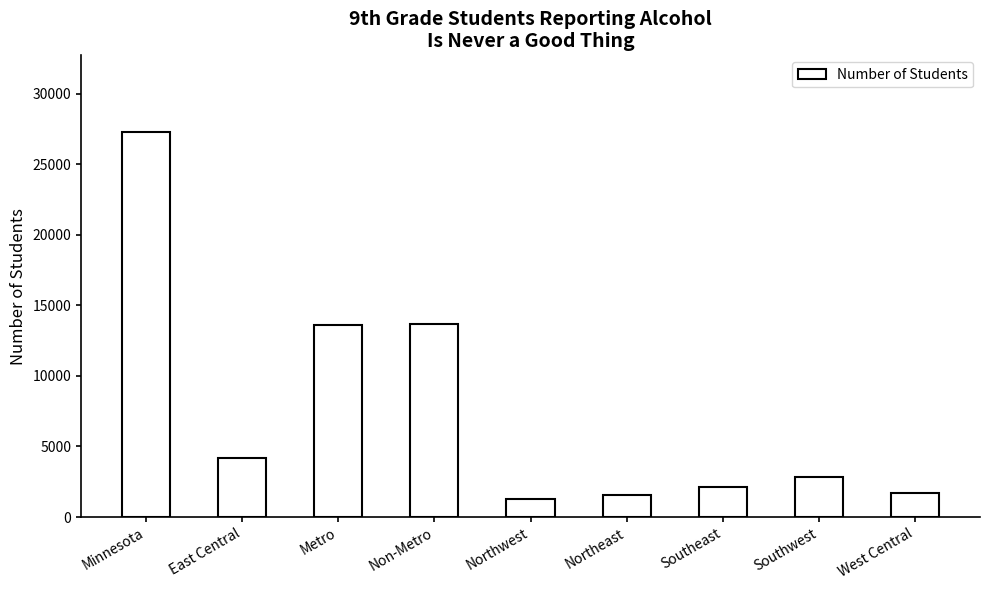

Where does the data first go above 2865?

Minnesota